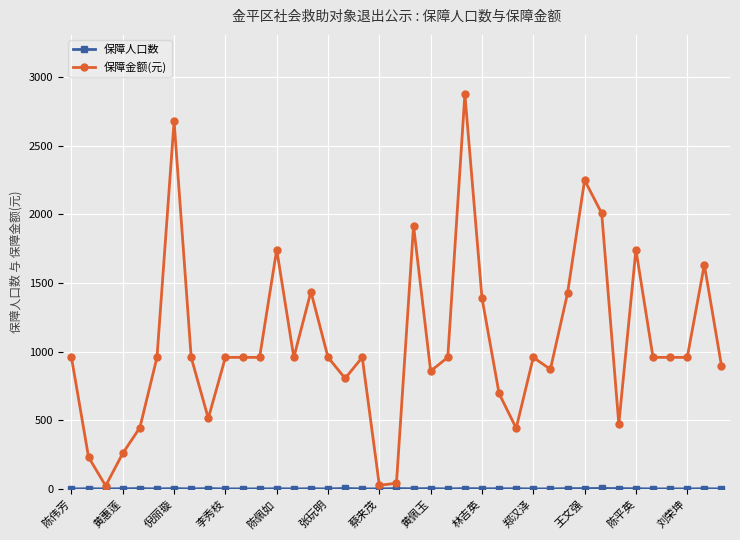

Which series has the largest total across all categories?

保障金额(元)